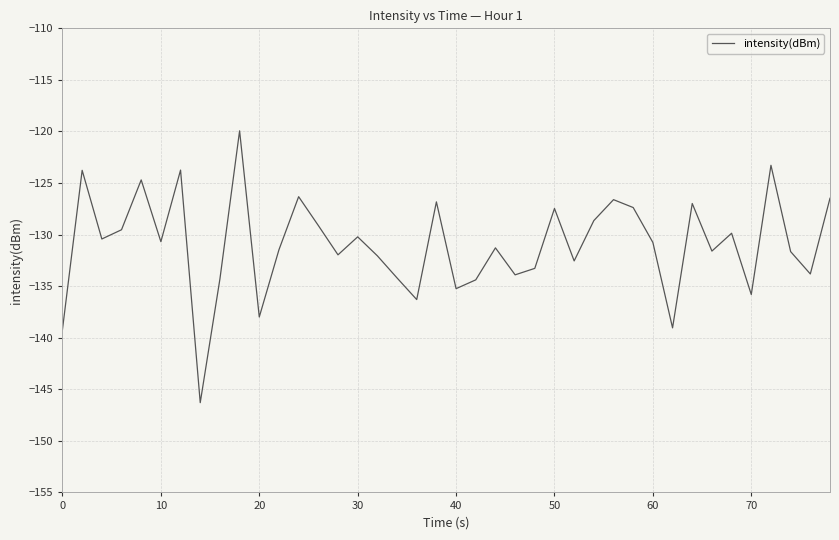

What is the difference between the maximum and minimum values?

26.4